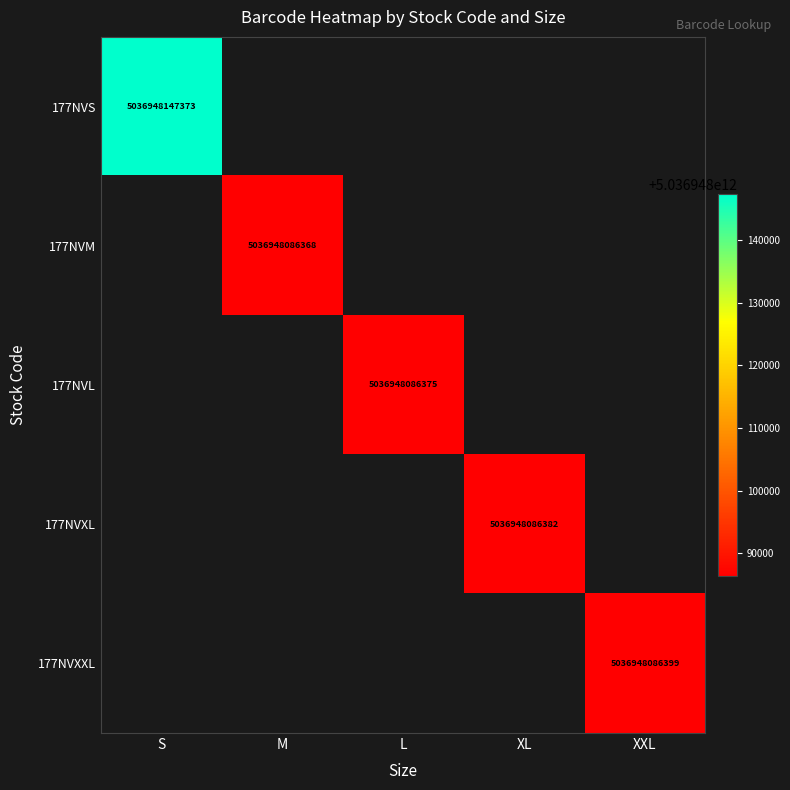

What is the greatest value displayed?

5036948147373